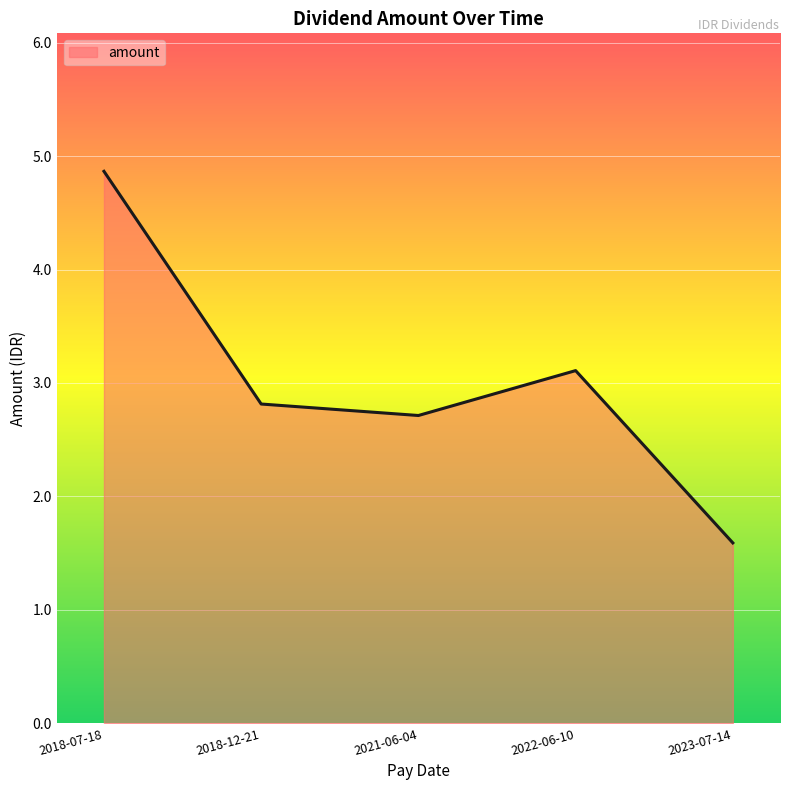

How many categories are shown in the chart?

5